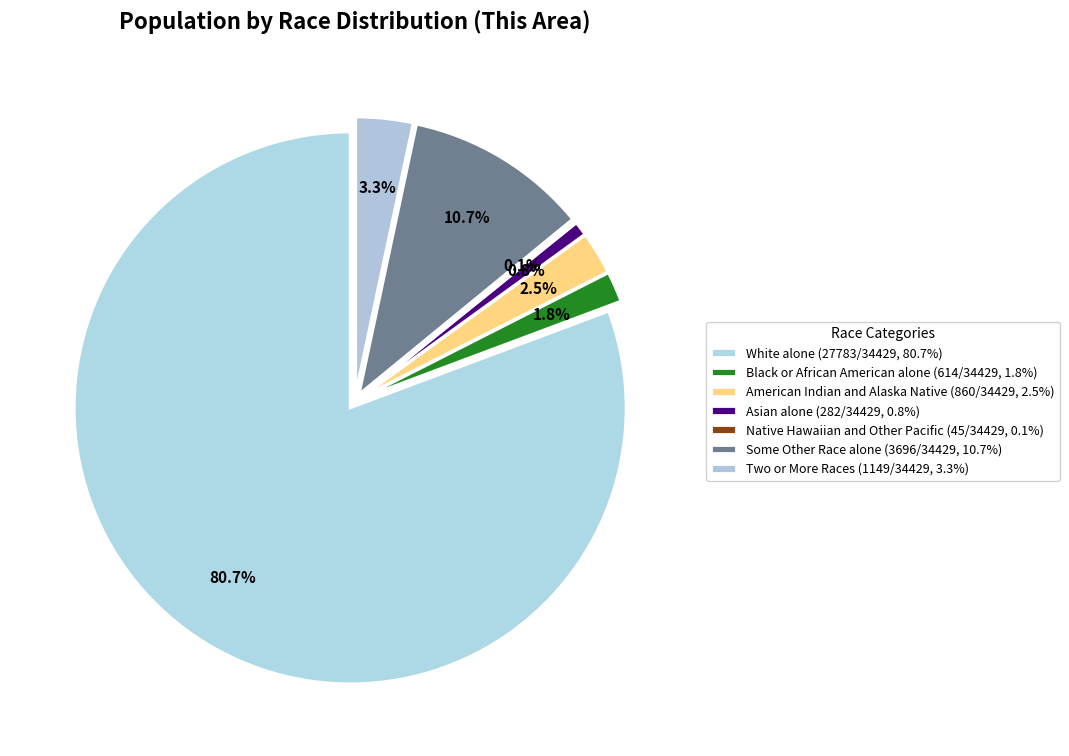

Does White alone represent more than half of the total?

Yes